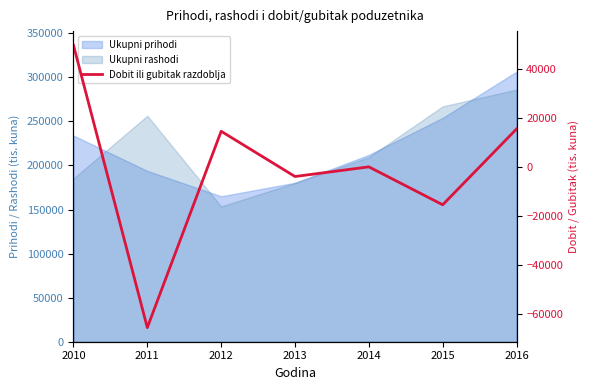

Rank the categories by value from lowest to highest.

2011, 2015, 2013, 2014, 2012, 2016, 2010